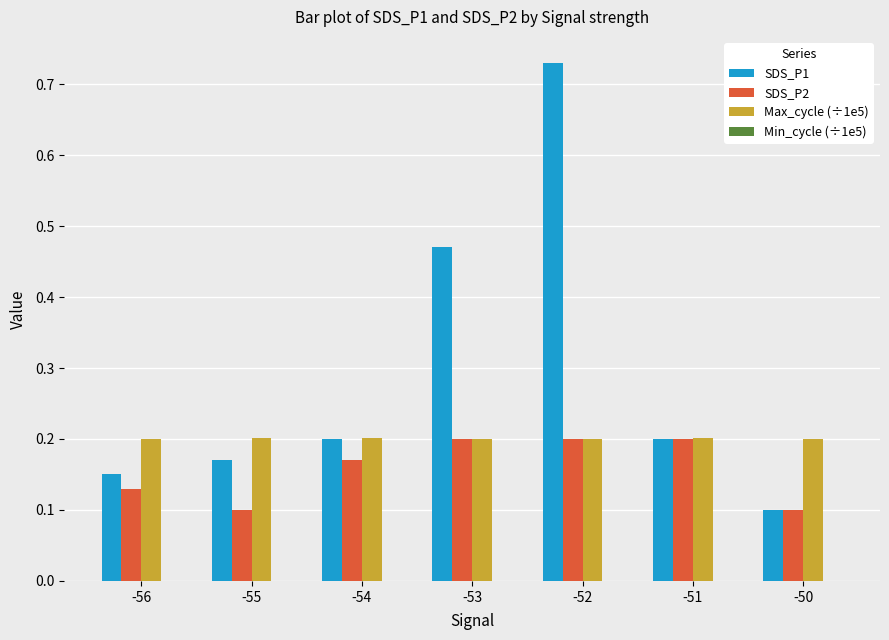

Count the Max_cycle (÷1e5) values in the range 0 to 1.

7